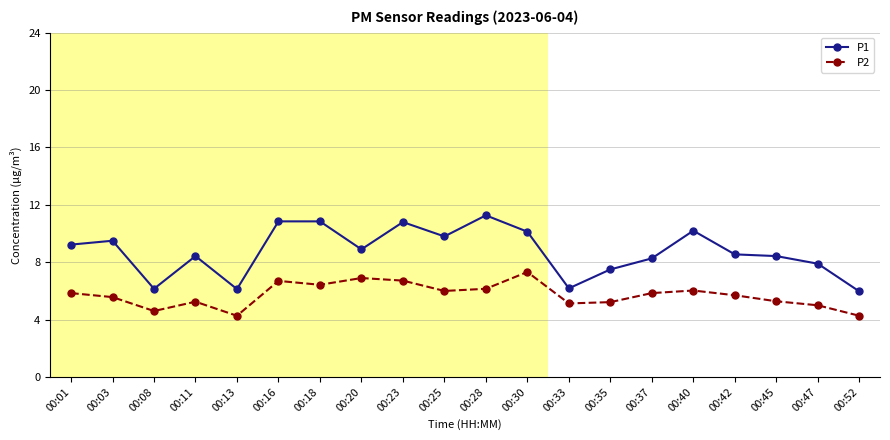

Where does the P2 series first go above 5?

00:01